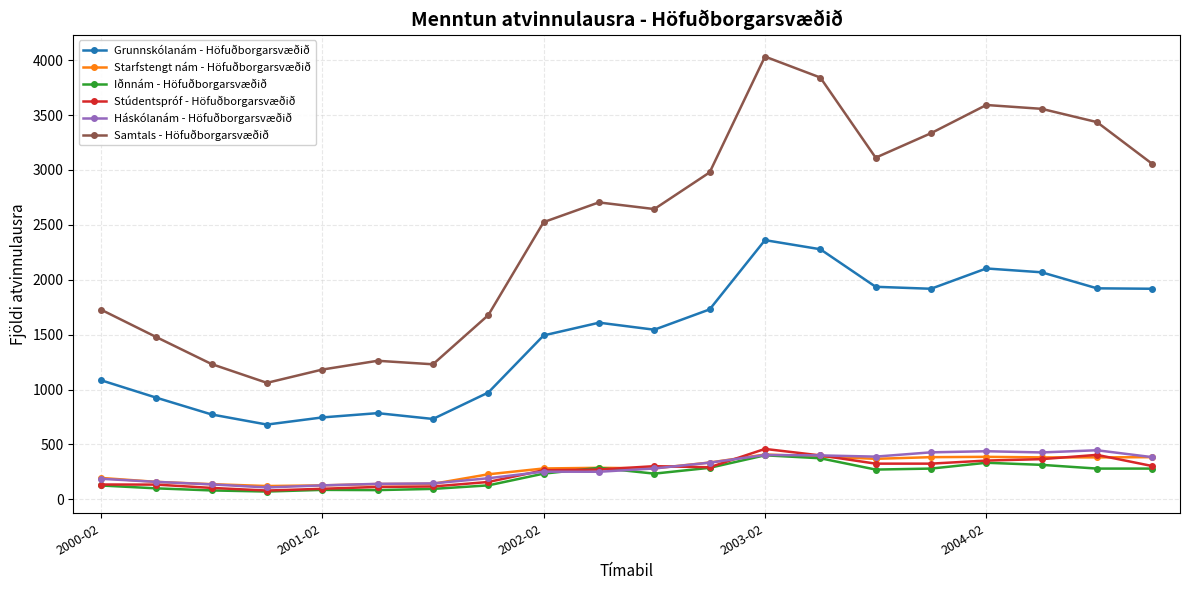

What is the value of the Starfstengt nám - Höfuðborgarsvæðið point at the 3rd from the left?

138